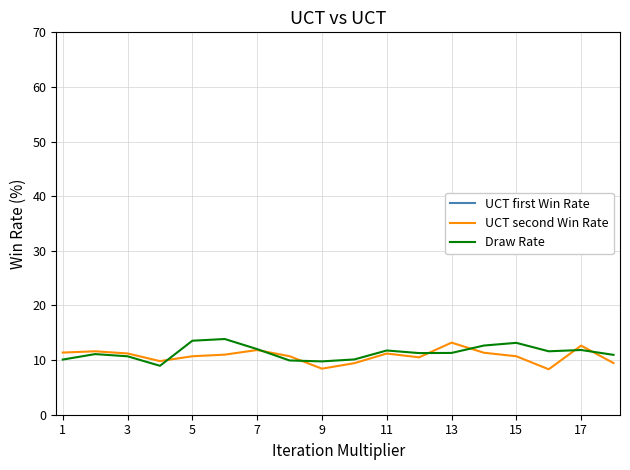

What is the highest value of the Draw Rate series?

13.9